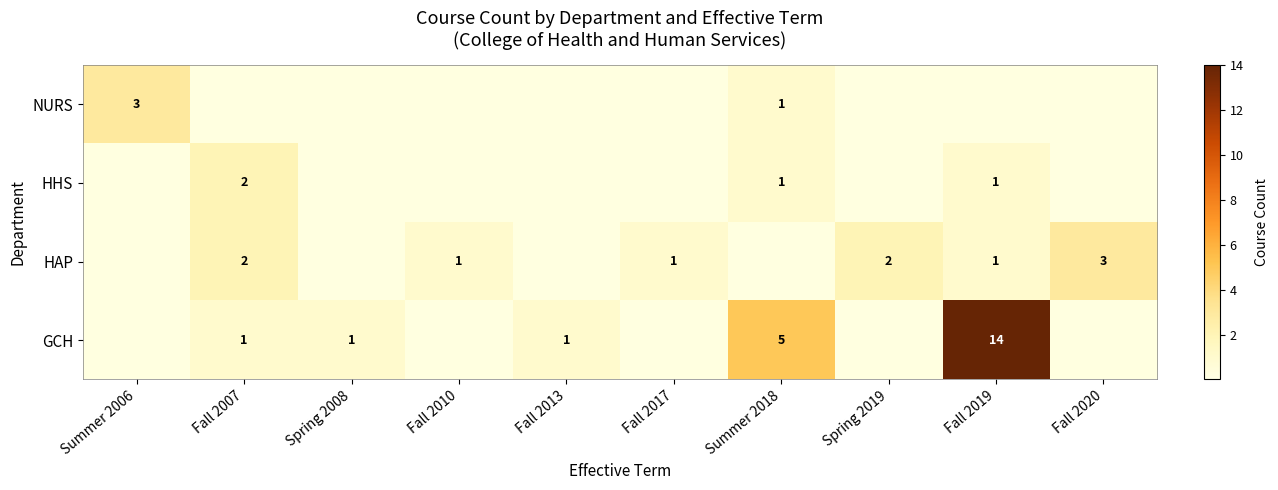

The value of HHS at Summer 2018 is 0. True or false?

False